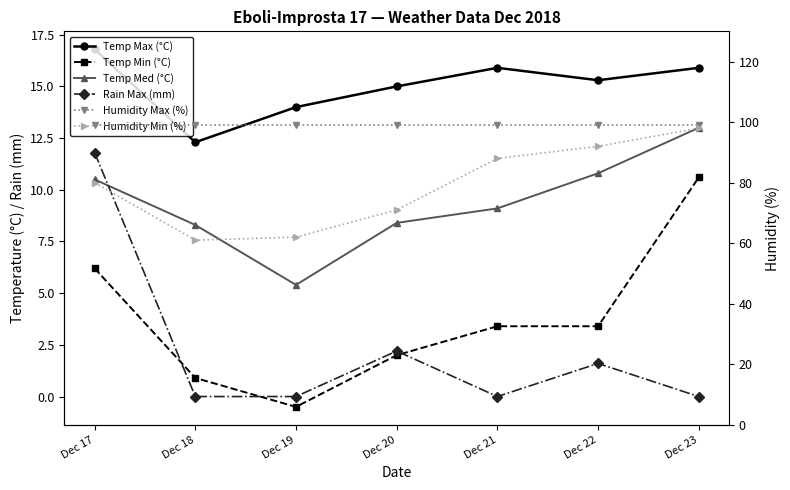

Which series has the largest total across all categories?

Humidity Max (%)